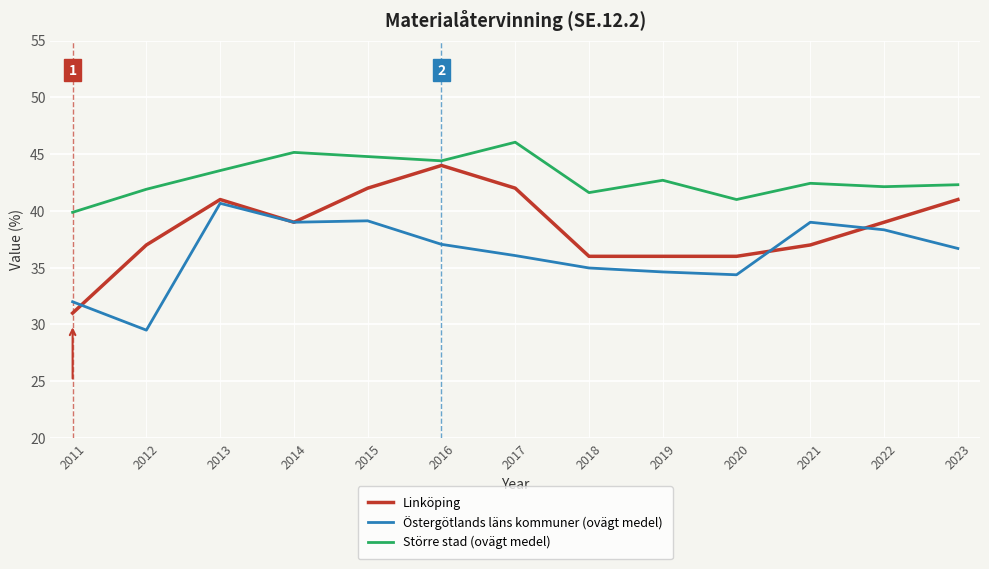

Which category has the lowest value across all series?

2012